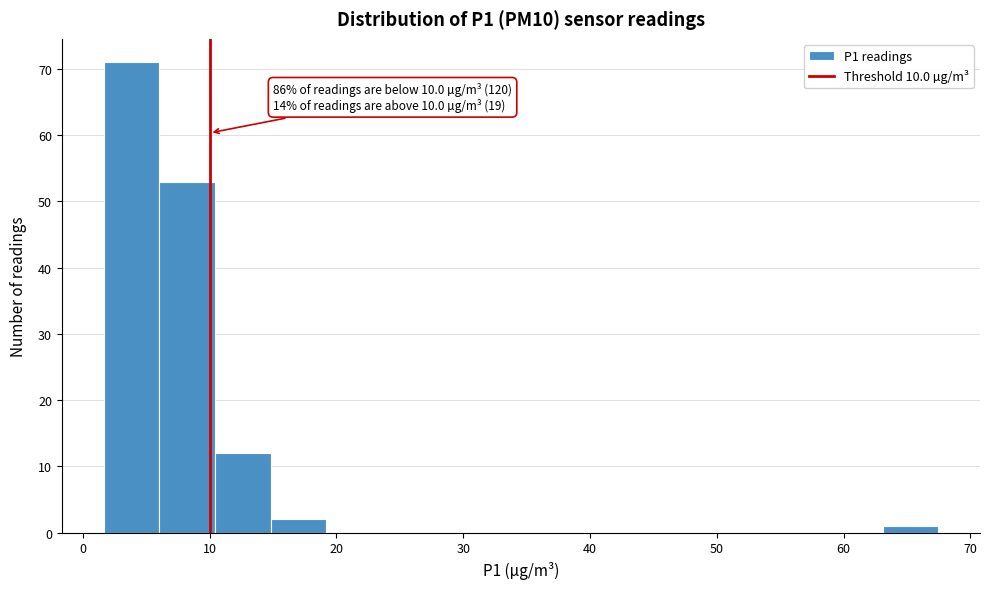

Over which range of the x-axis is the bar tallest?

2 to 6